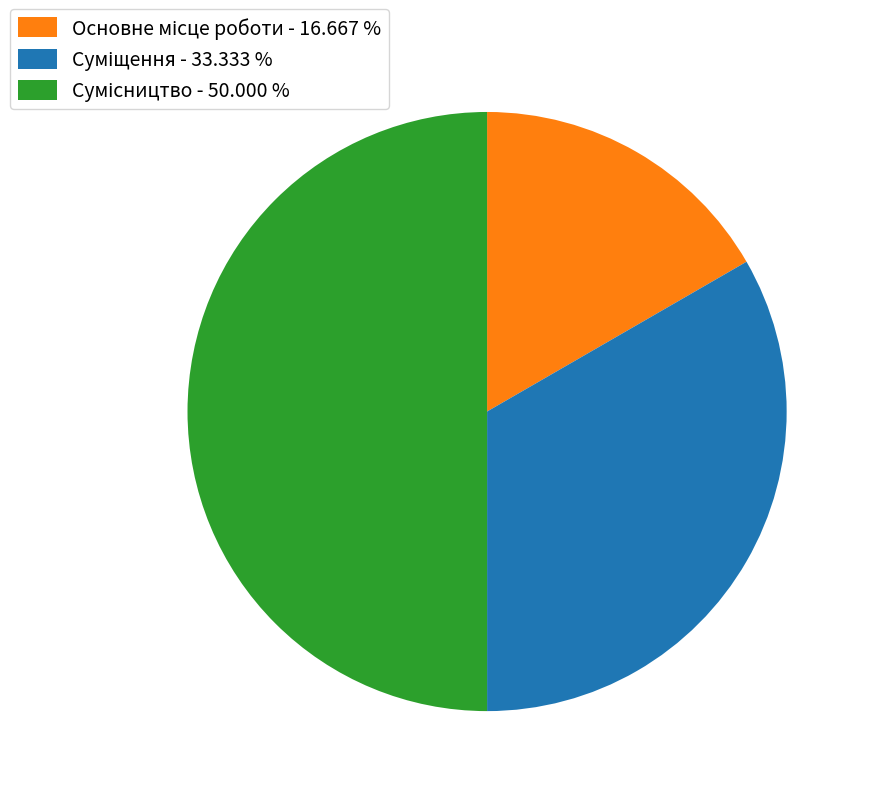

How many segments does this pie chart have?

3